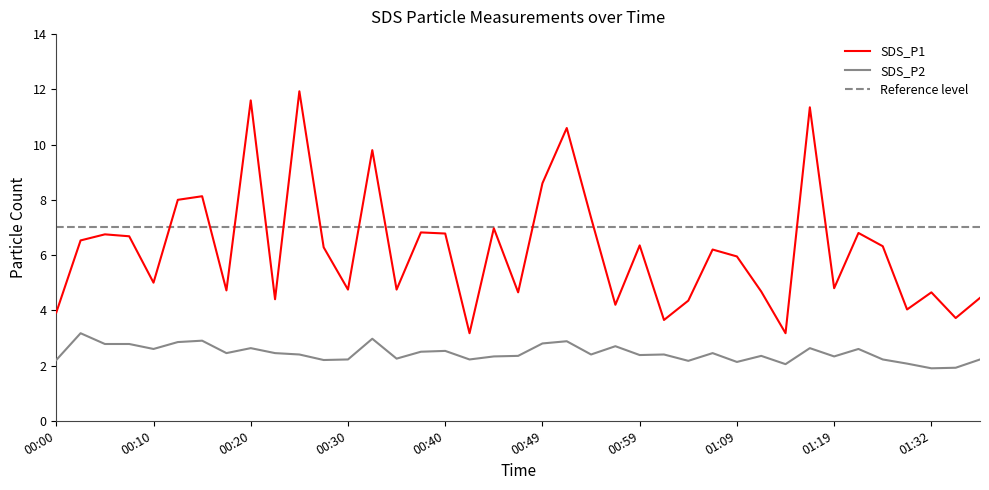

How many values in the SDS_P1 series exceed 6?

20